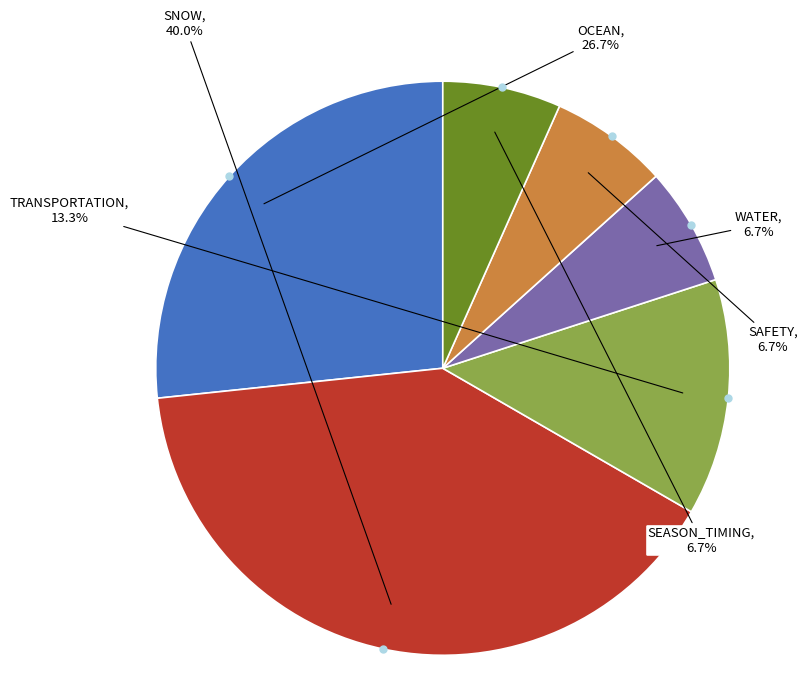

Is there any slice that represents more than half of the pie?

No